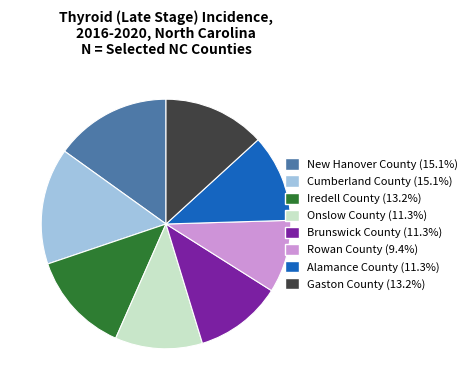

How many segments does this pie chart have?

8